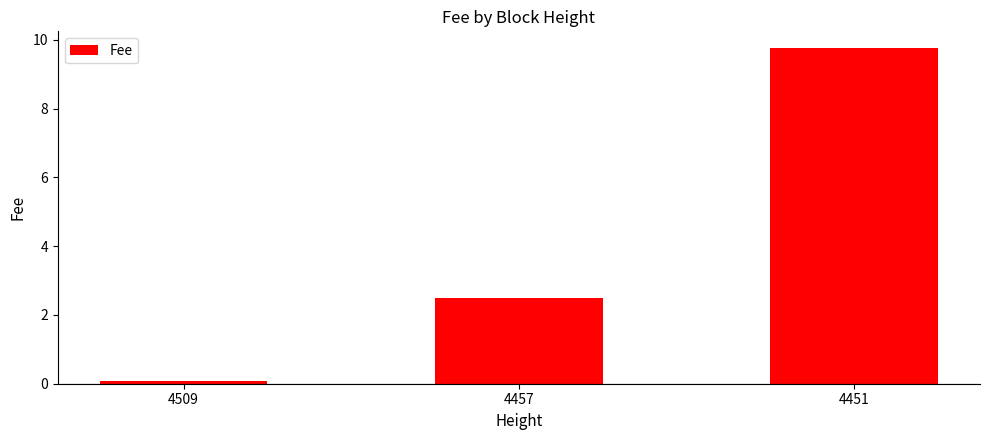

What is the average value?

4.1